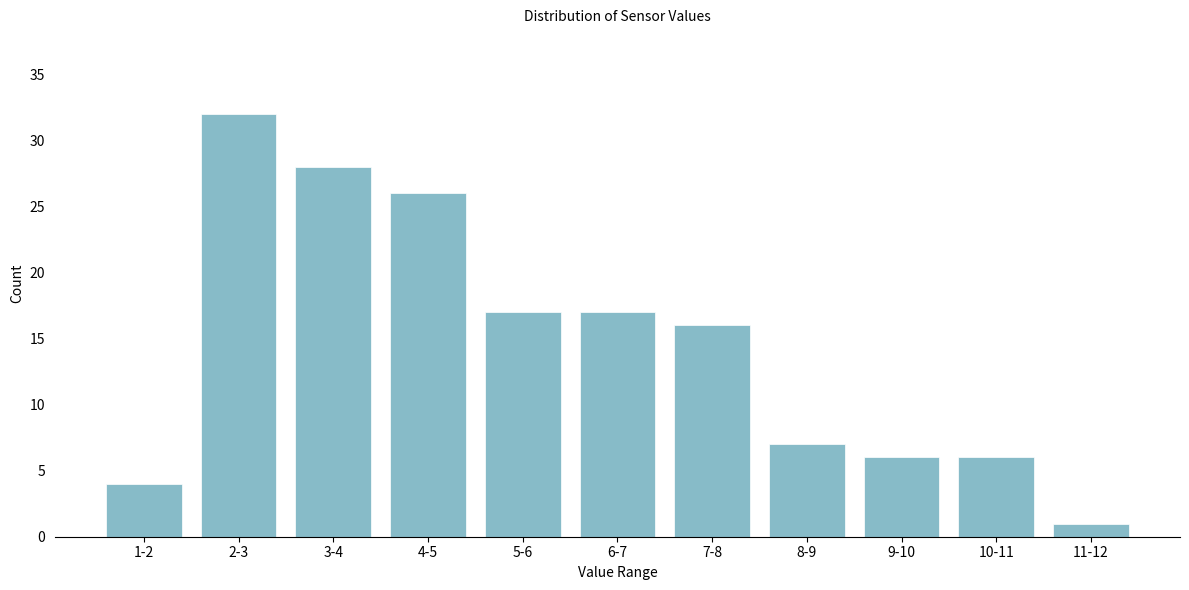

Reading left to right, extract all data points from this chart.

4	32	28	26	17	17	16	7	6	6	1